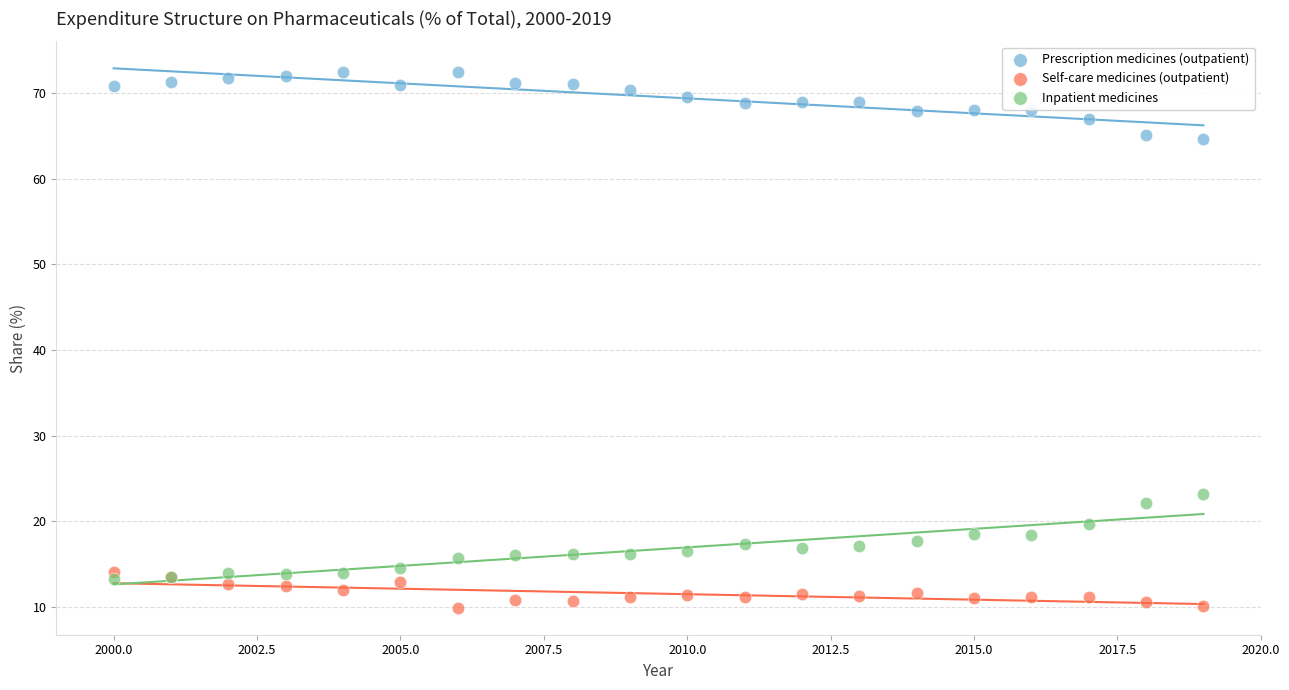

Which series reaches the maximum Y coordinate?

Prescription medicines (outpatient)